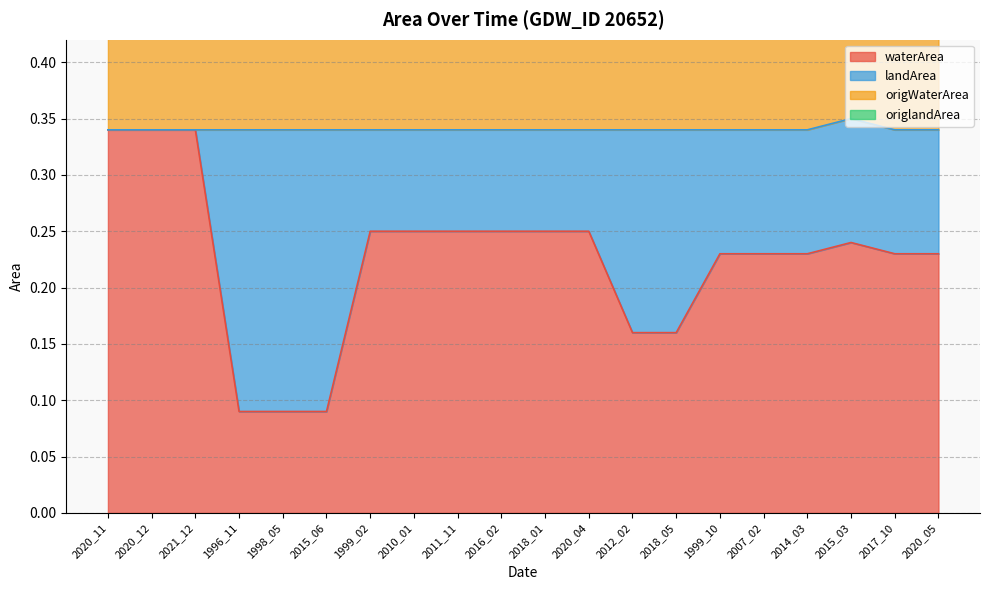

The waterArea series shows 0.0 at 2015_06. True or false?

False